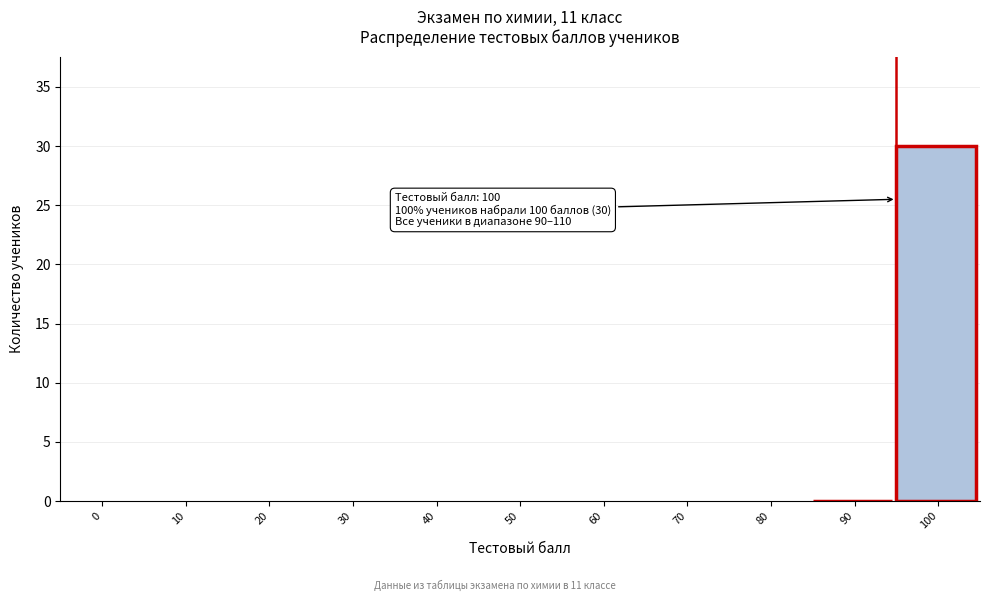

Reading left to right, extract all data points from this chart.

0=0	10=0	20=0	30=0	40=0	50=0	60=0	70=0	80=0	90=0	100=30